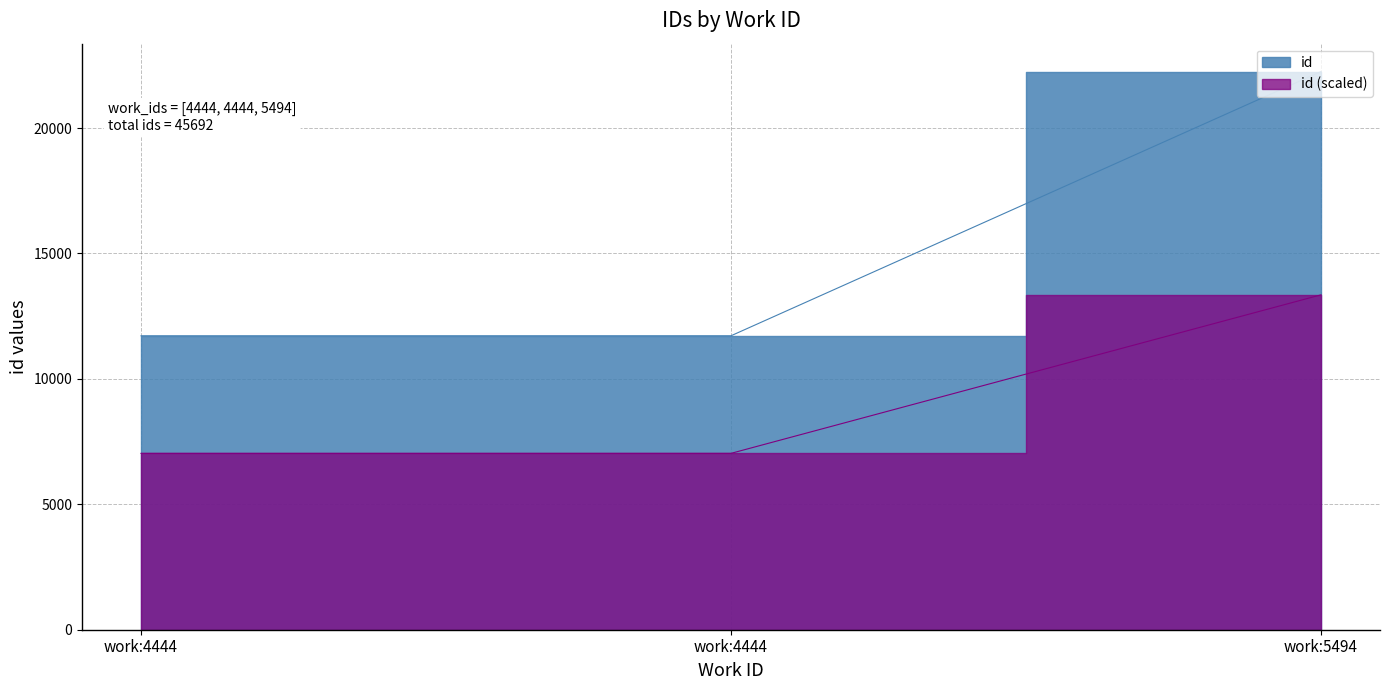

What is the change in value from work:4444 to work:5494?

+10533